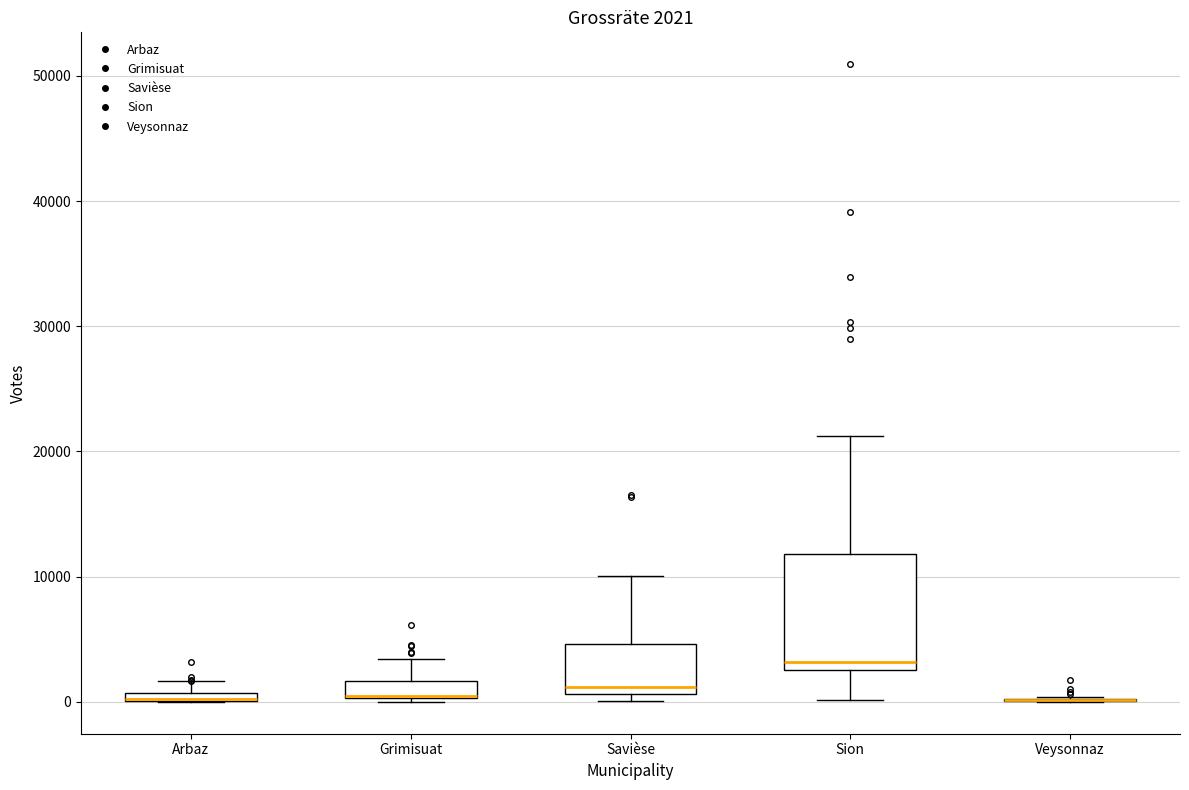

Which box is the tallest, from its lower edge to its upper edge?

Sion